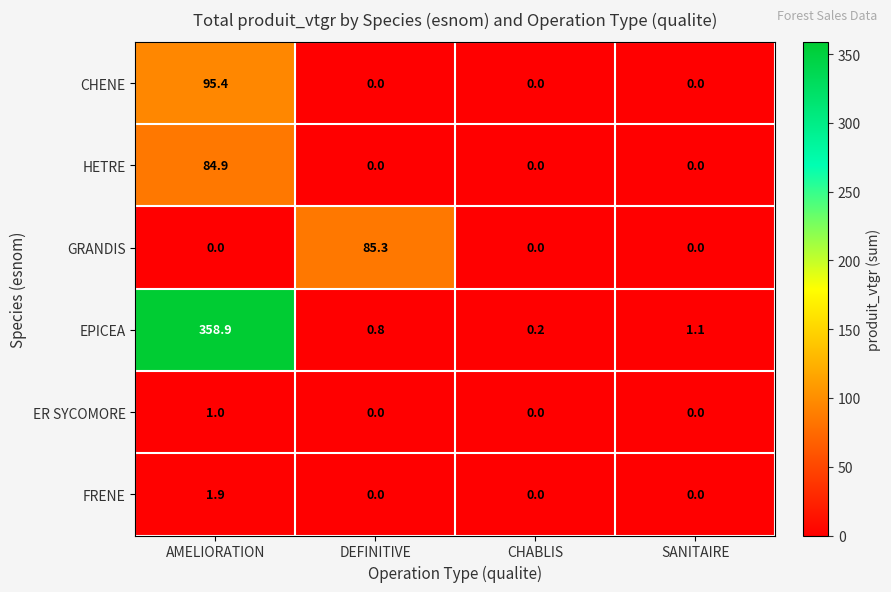

Rank the series by their maximum value, from highest to lowest.

EPICEA, CHENE, GRANDIS, HETRE, FRENE, ER SYCOMORE